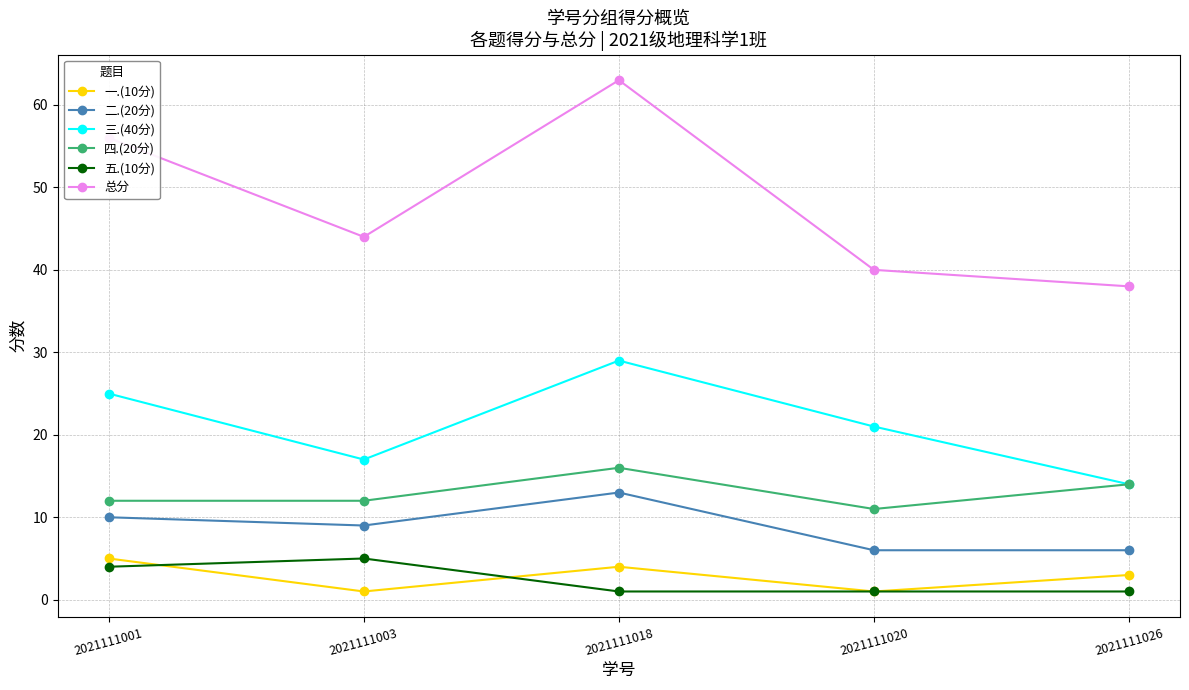

What is the average value of the 总分 series?

48